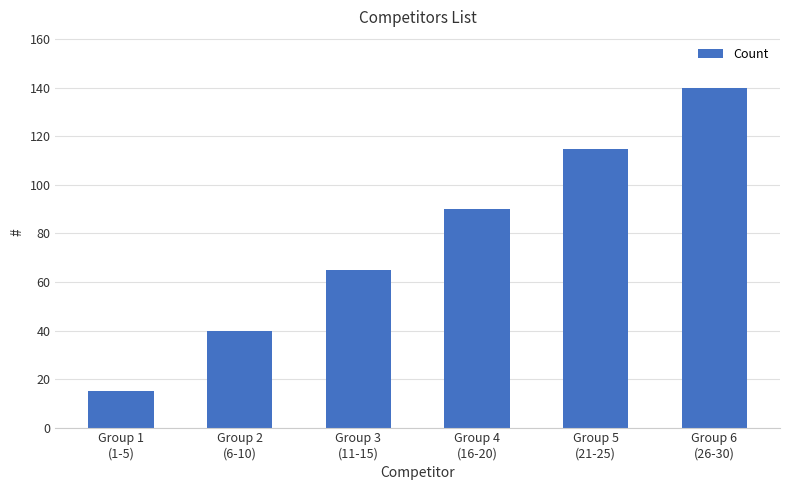

How many bars are there in total?

6